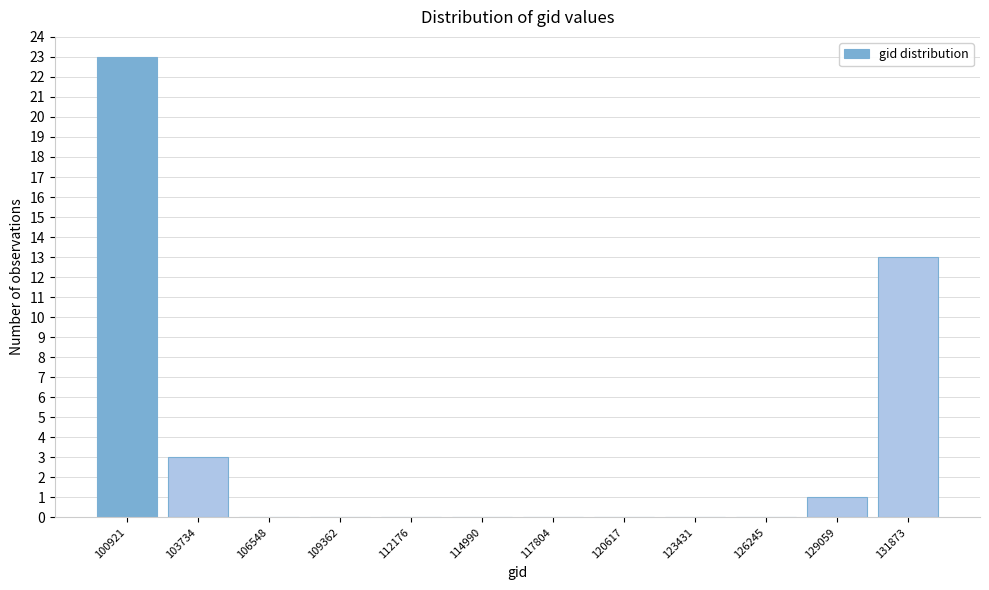

Reading right to left, transcribe all the data shown in this chart.

131873=13	129059=1	126245=0	123431=0	120617=0	117804=0	114990=0	112176=0	109362=0	106548=0	103734=3	100921=23